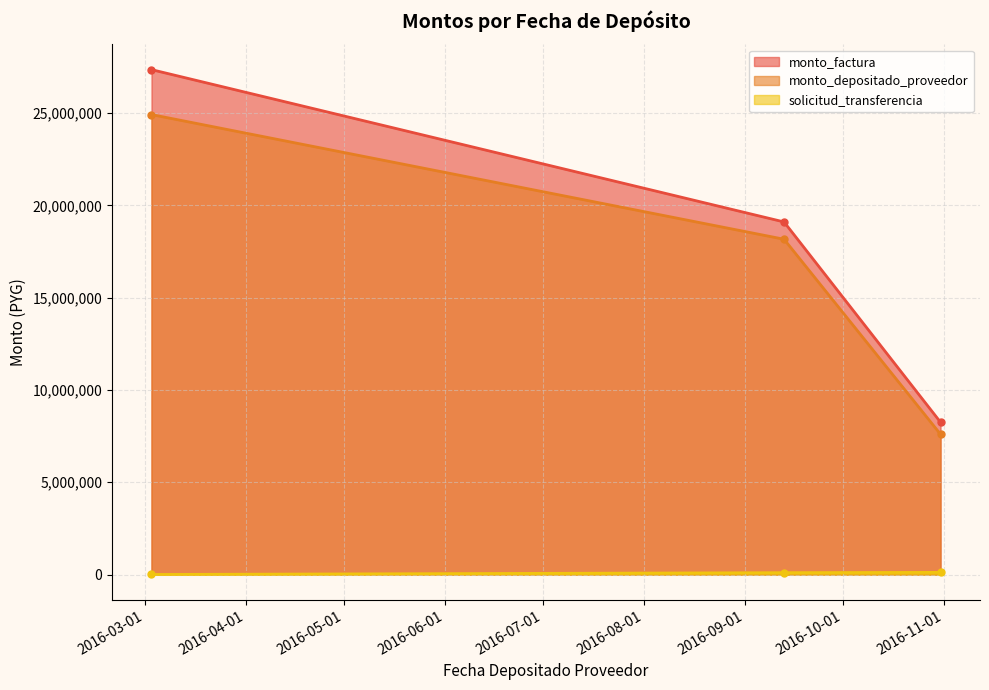

What is the total value across all series at 2016-03-03?

52271132